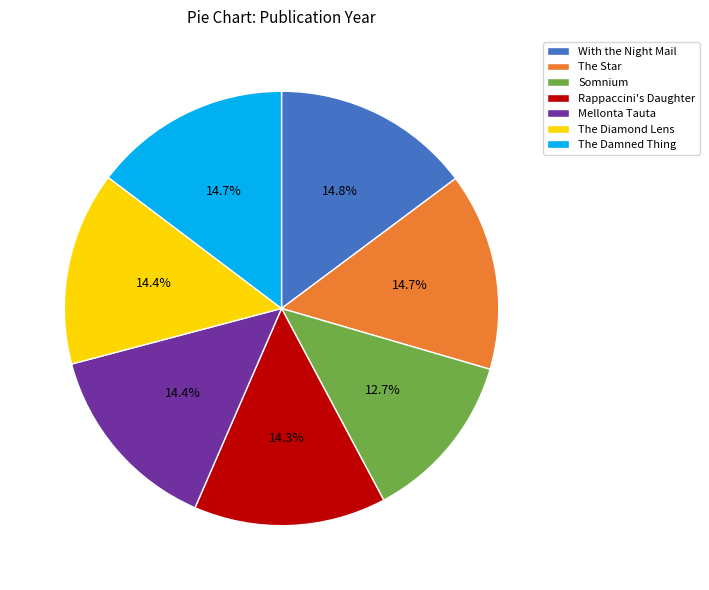

To the nearest percent, what is the difference between the largest and smallest slice percentages?

2%